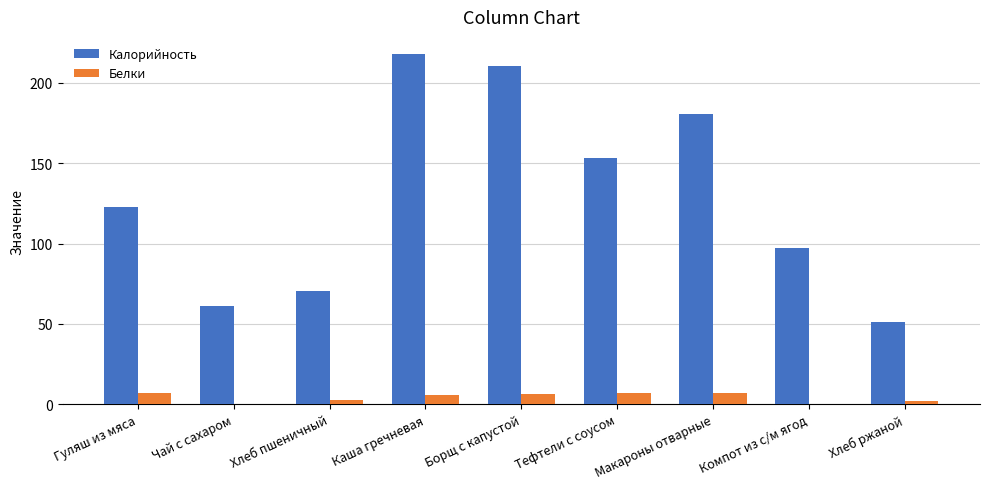

Between Борщ с капустой and Хлеб ржаной, which series saw the biggest shift?

Калорийность